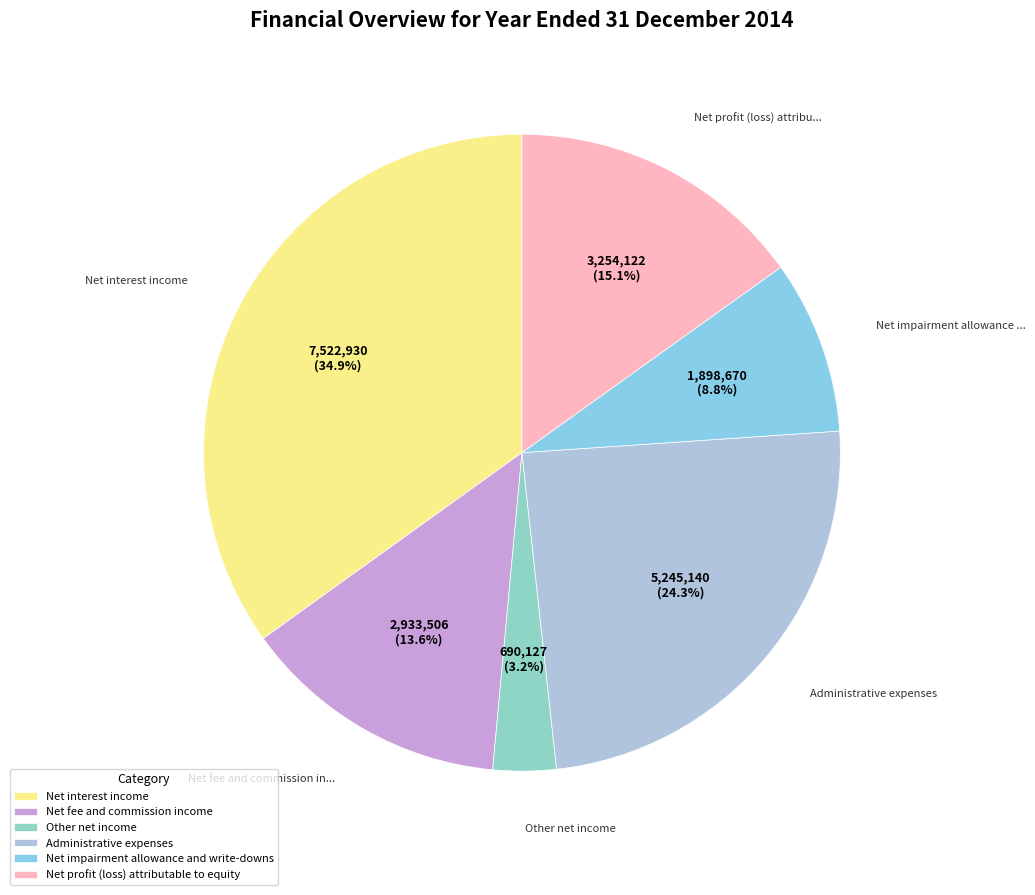

To the nearest percent, what portion does Administrative expenses represent?

24%